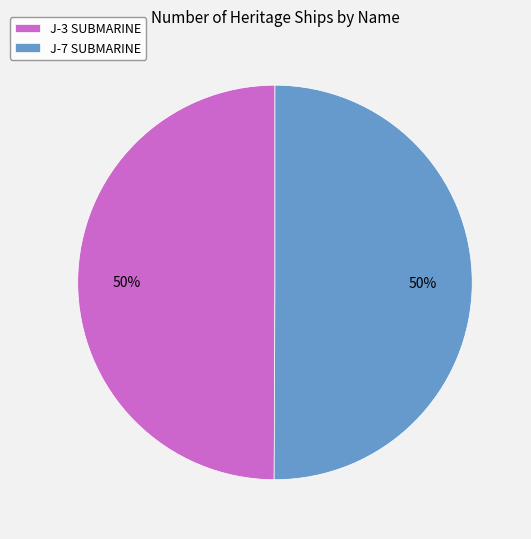

What percentage is the J-3 SUBMARINE slice, to the nearest percent?

50%